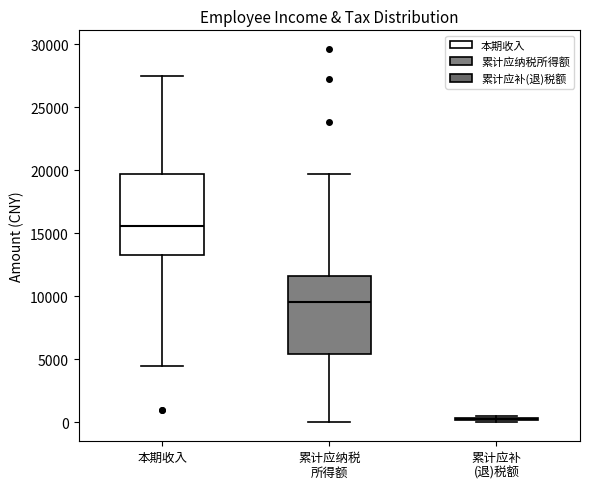

Reading left to right, transcribe this box plot: for each box, give where its median line is, the range the box spans, and where its two whiskers end, as read against the y-axis. The values are not printed on the chart, so give them approximately, as read against the axis.

本期收入: median 15500, box 13000 to 19500, whiskers 4500 to 27500
累计应纳税 所得额: median 9500, box 5500 to 11500, whiskers 0 to 19500
累计应补 (退)税额: box collapsed to a line at 0, whiskers 0 to 500